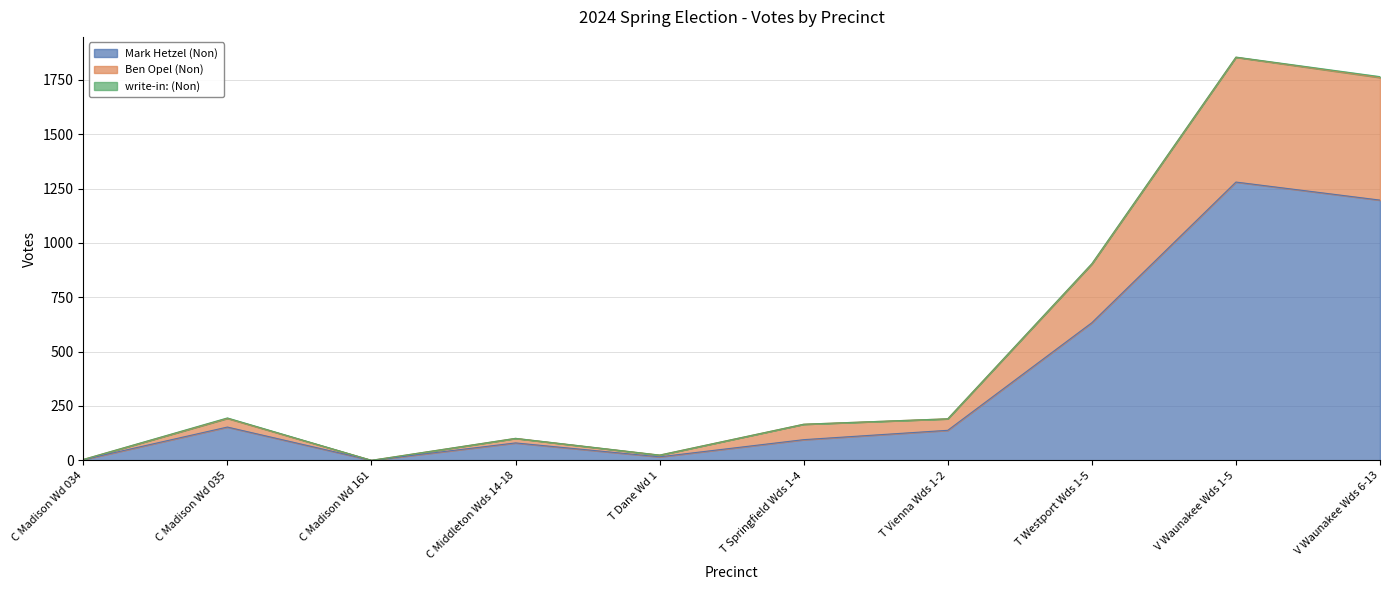

Is the value of Ben Opel (Non) at C Madison Wd 035 greater than the value of Mark Hetzel (Non) at V Waunakee Wds 6-13?

No